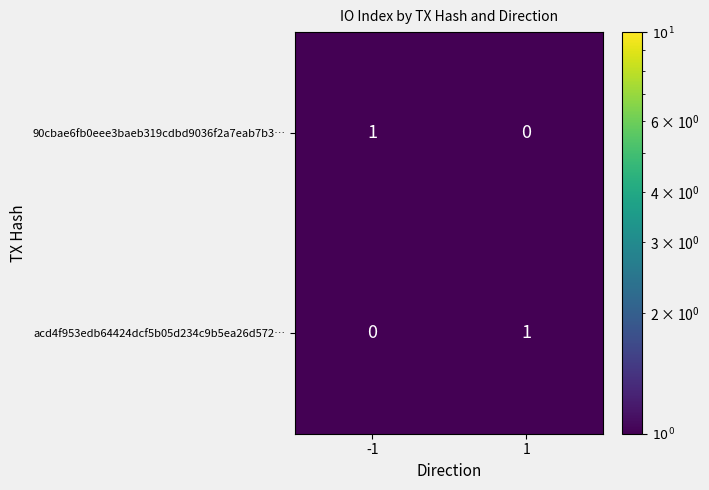

The acd4f953edb64424dcf5b05d234c9b5ea26d572… series shows 0 at 1. True or false?

False